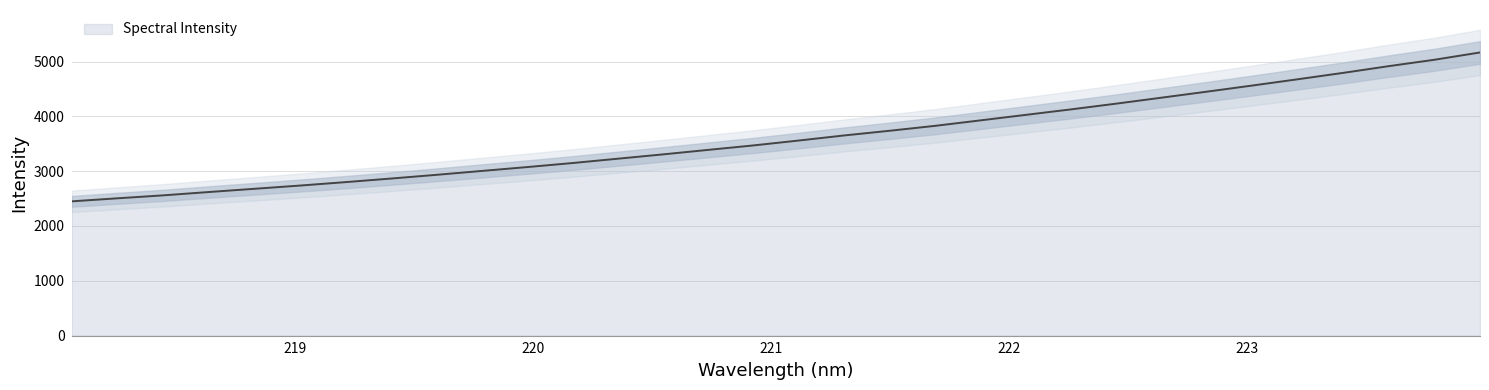

Count the number of values greater than 3559.

16